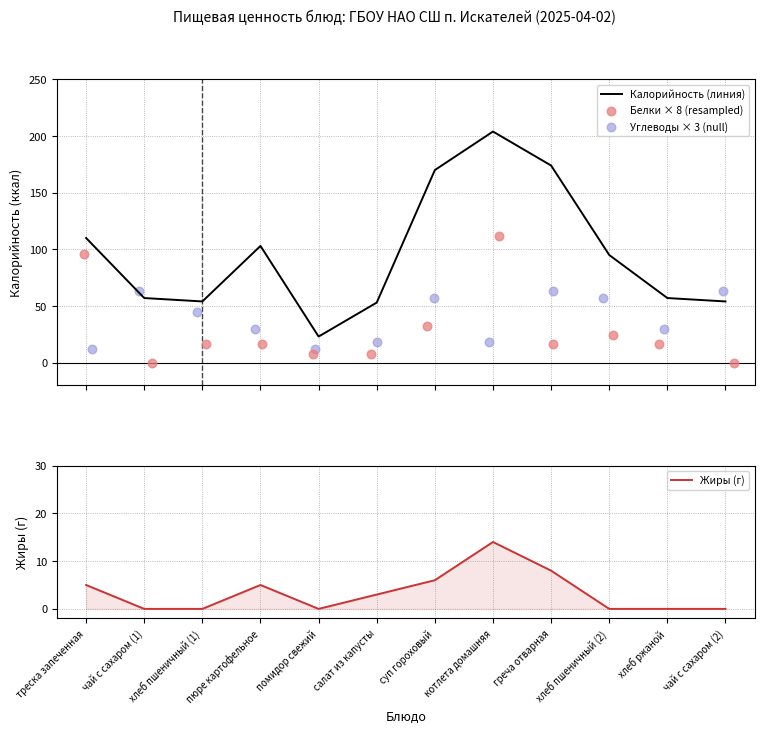

Which series contains the lowest Y value?

Белки × 8 (resampled)